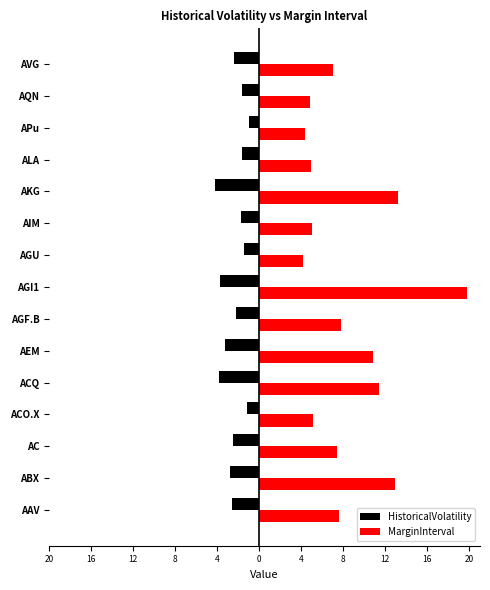

Which series has the widest spread of values?

MarginInterval